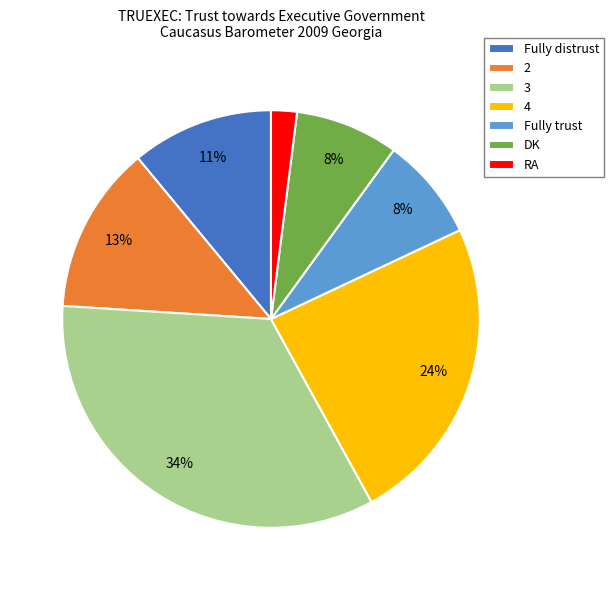

Does 4 account for over 50% of the chart?

No